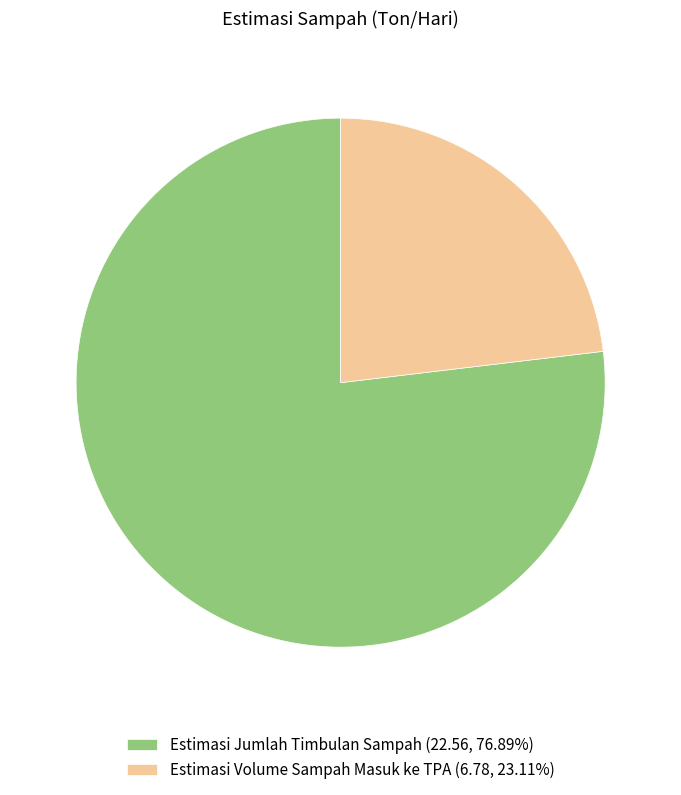

Is the sum of Estimasi Volume Sampah Masuk ke TPA (6.78, 23.11%) and Estimasi Jumlah Timbulan Sampah (22.56, 76.89%) greater than half?

Yes